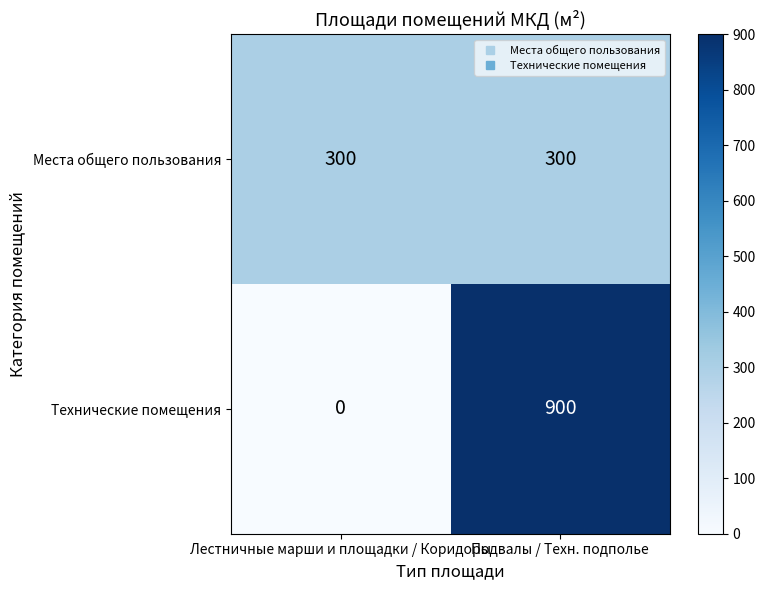

The Места общего пользования series shows 395 at Подвалы / Техн. подполье. True or false?

False